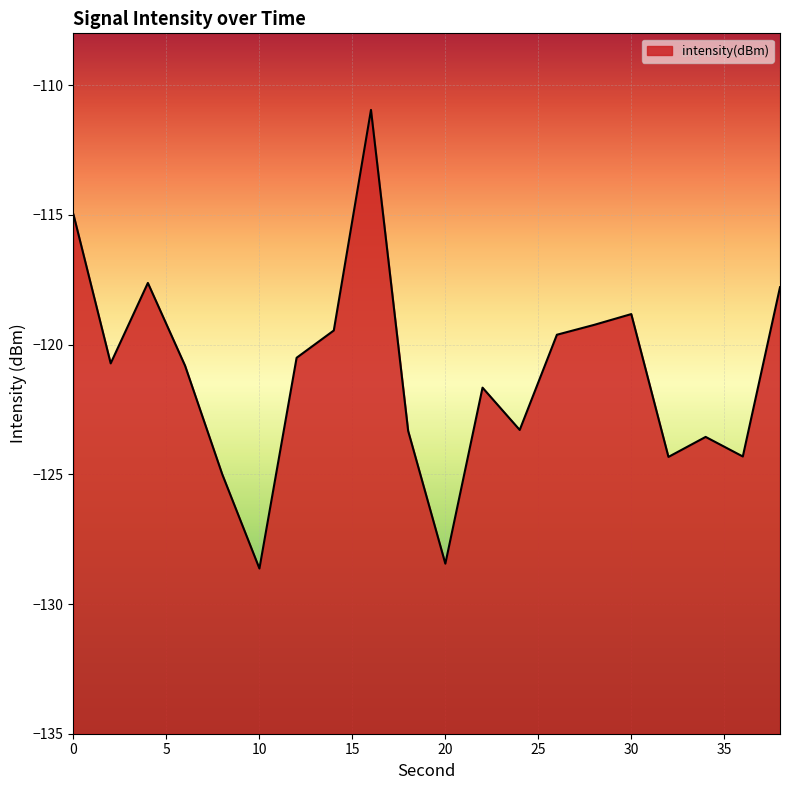

True or false: the data shows -115.0 at 0.

True